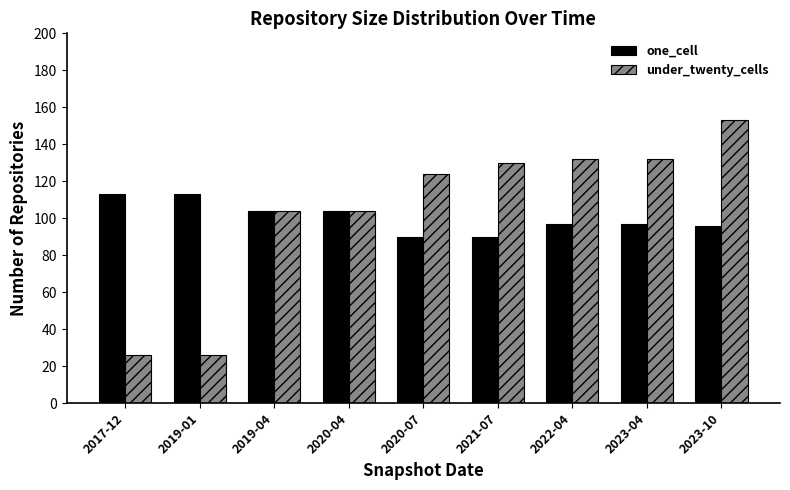

True or false: one_cell has a value of 165 at 2023-10.

False